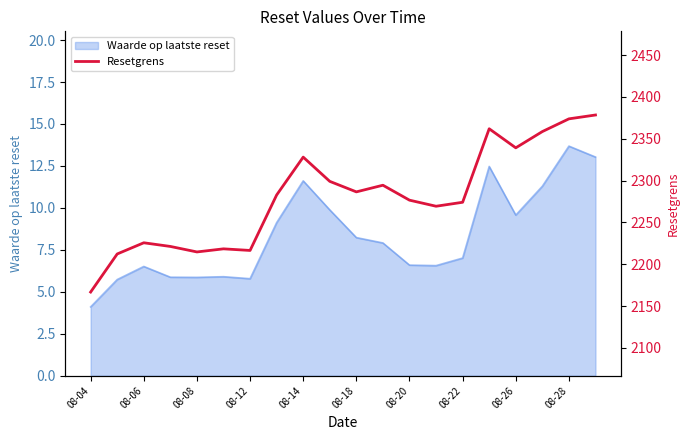

At which label does Waarde op laatste reset reach its minimum?

08-04